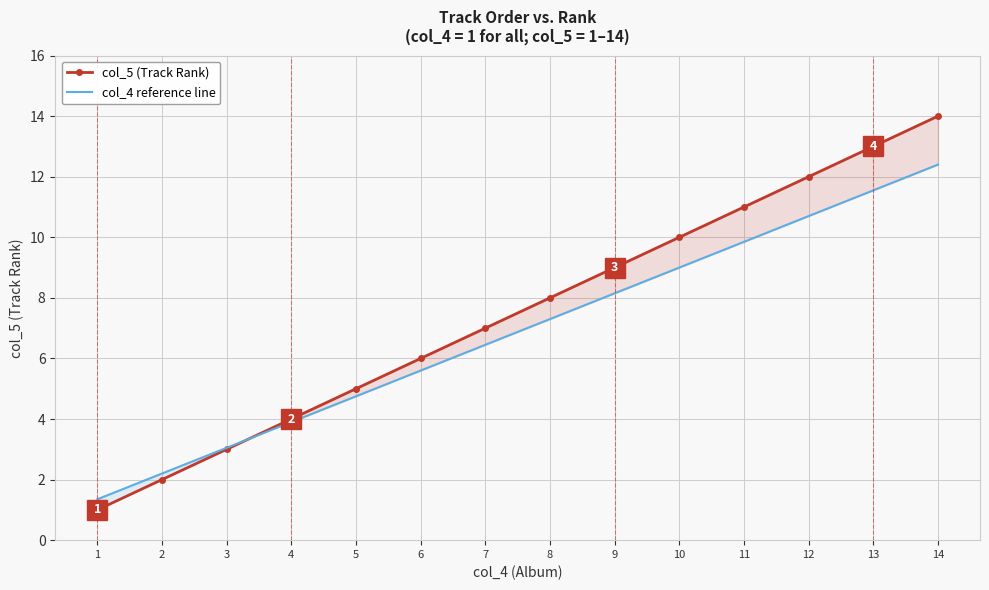

Is it true that col_5 (Track Rank) equals 8.0 at 8?

True